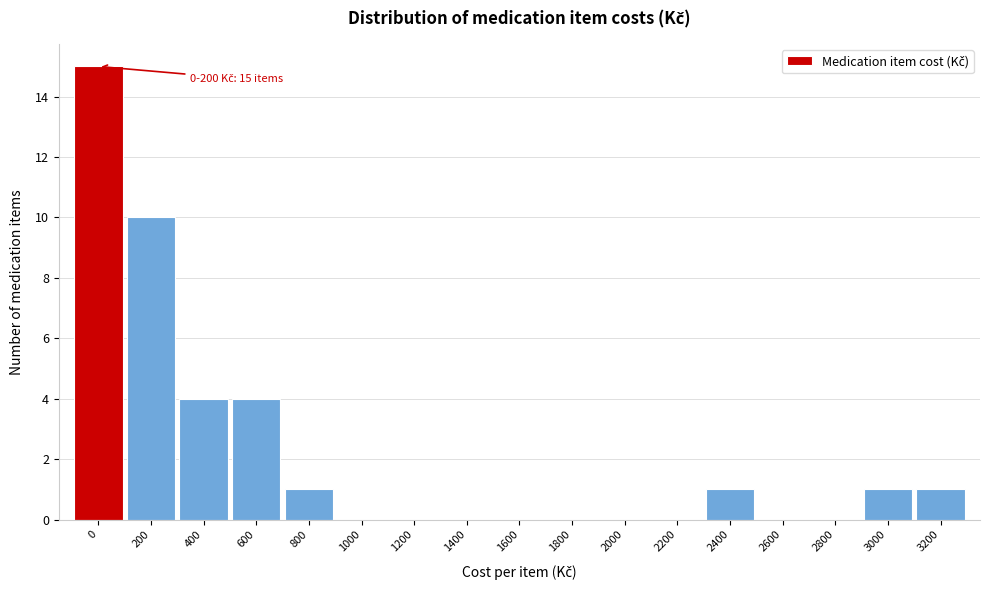

Reading right to left, what are all the values shown in this chart?

3200=1	3000=1	2800=0	2600=0	2400=1	2200=0	2000=0	1800=0	1600=0	1400=0	1200=0	1000=0	800=1	600=4	400=4	200=10	0=15